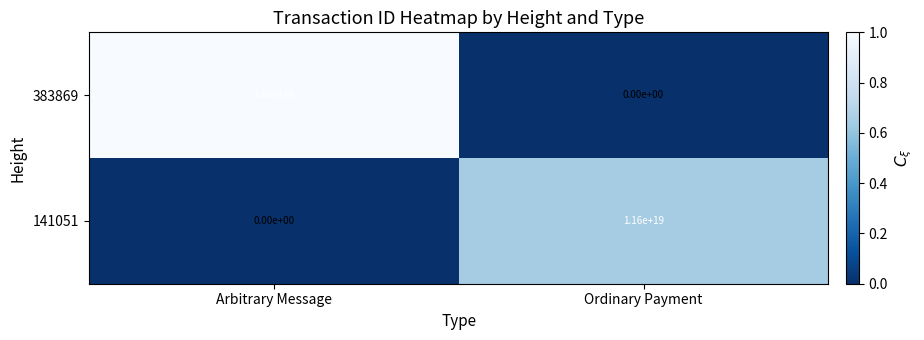

At how many categories does at least one series exceed 0?

2